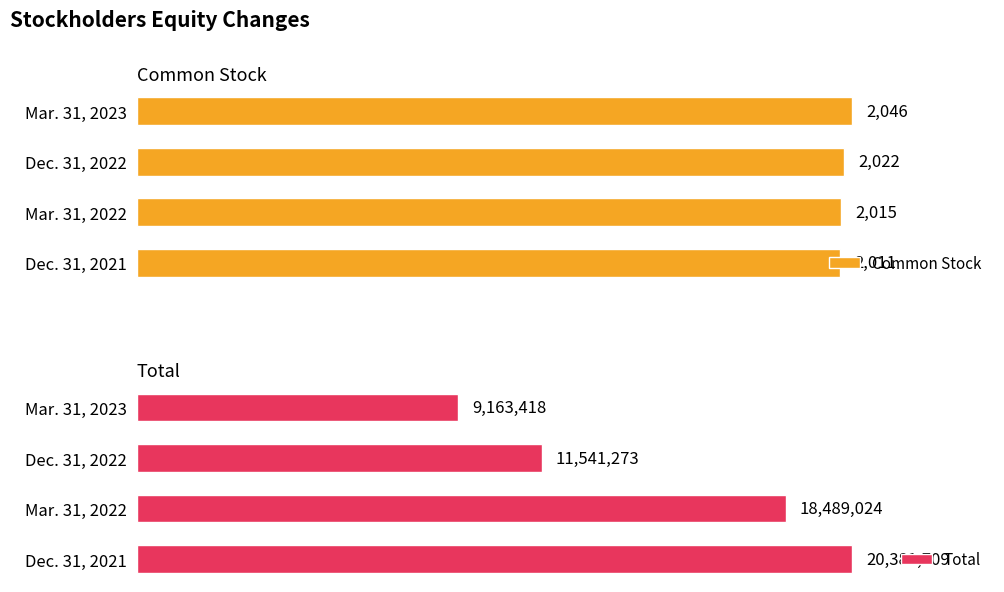

At which label is Total closest to 14772563?

Dec. 31, 2022